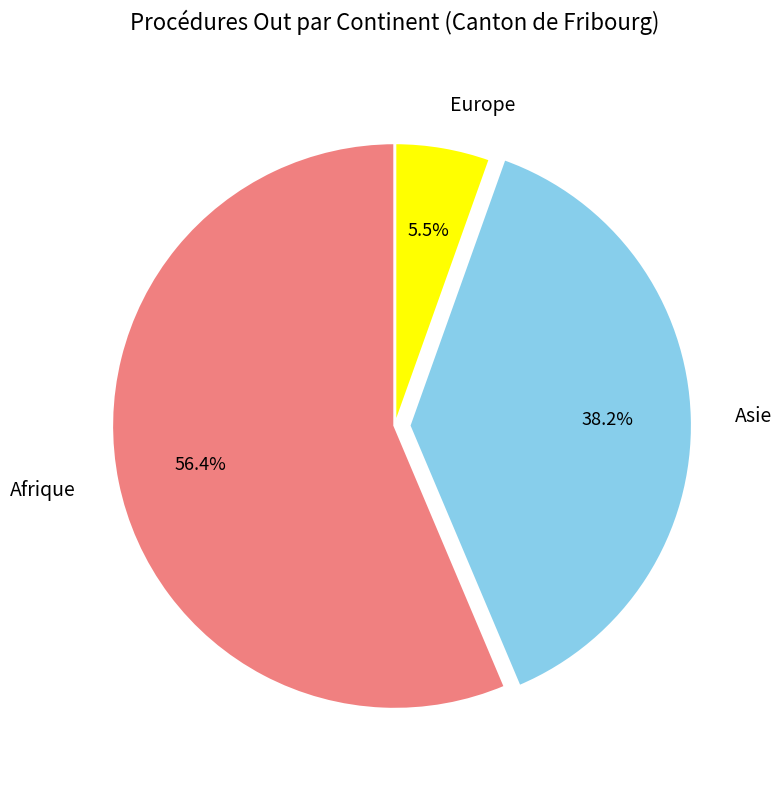

Rank the categories by value from lowest to highest.

Europe, Asie, Afrique